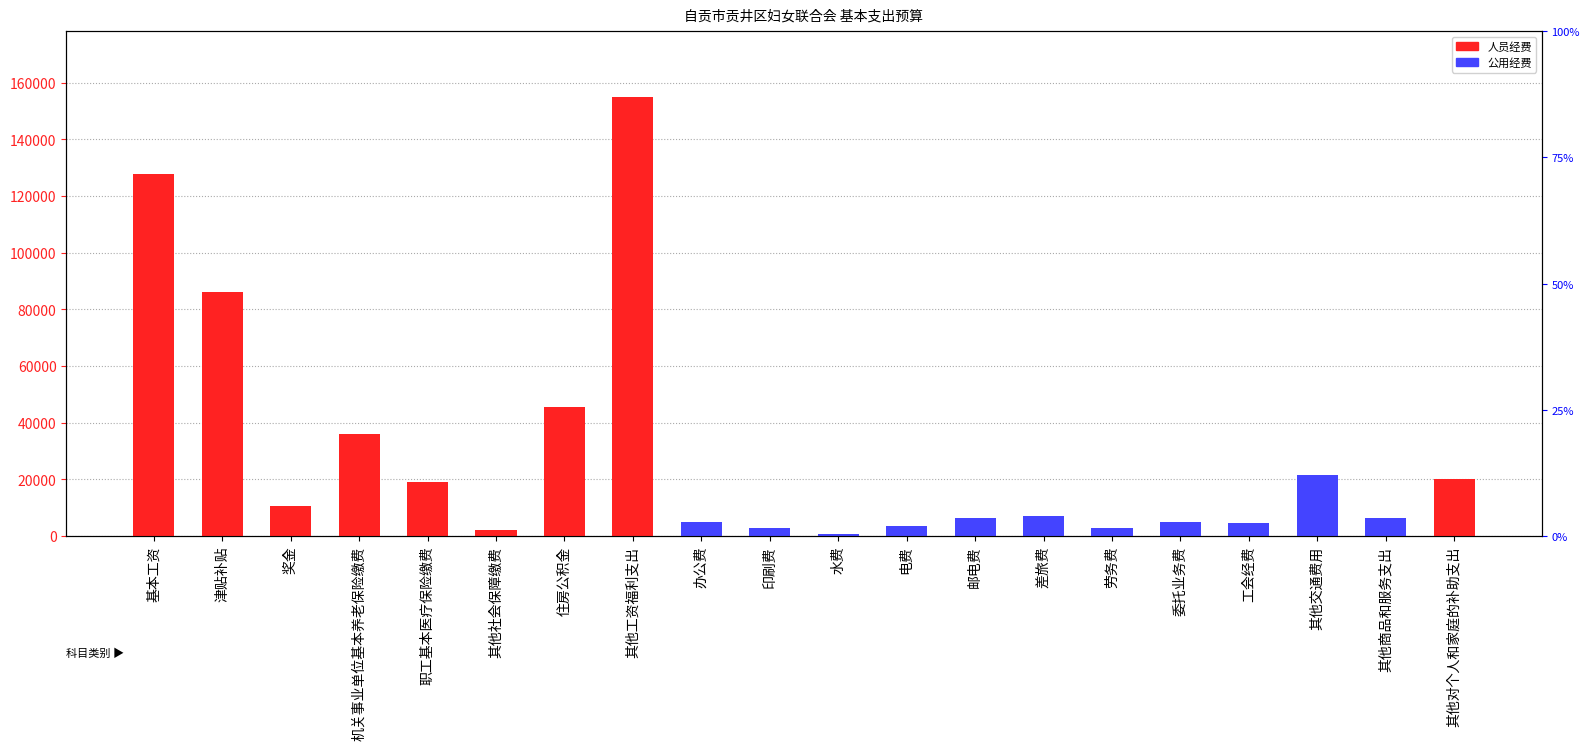

What is the difference between the 公用经费 values at 差旅费 and 基本工资?

7000.0